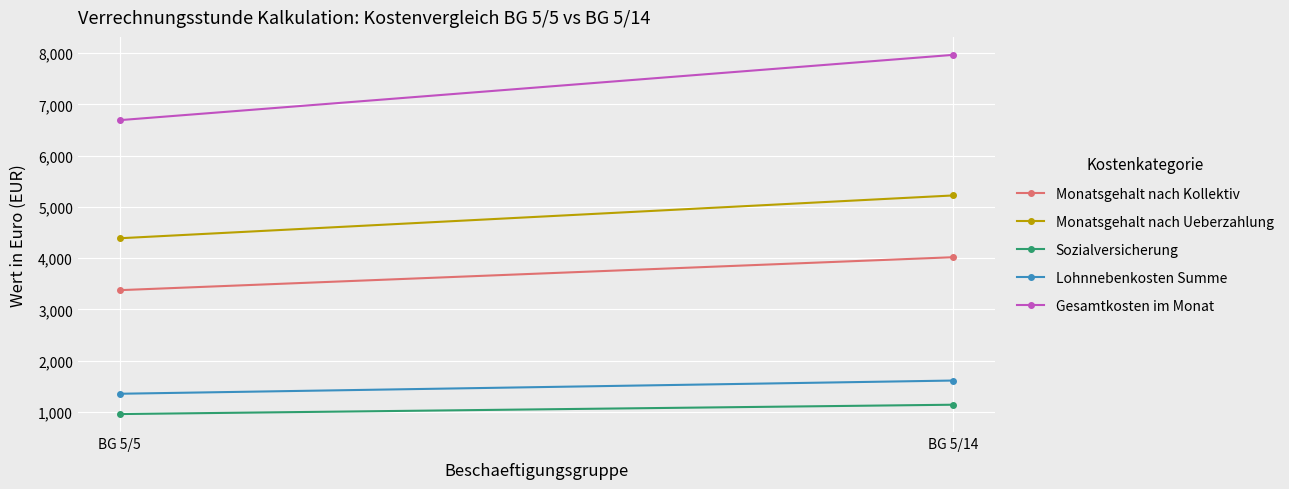

Reading left to right, extract all data points from this chart.

Monatsgehalt nach Kollektiv: 3375.0	4018.0
Monatsgehalt nach Ueberzahlung: 4387.5	5223.0
Sozialversicherung: 957.8	1140.2
Lohnnebenkosten Summe: 1354.0	1611.8
Gesamtkosten im Monat: 6691.5	7965.8